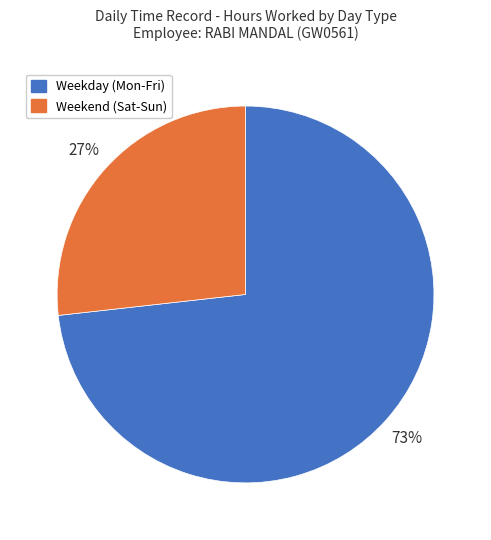

Does any single category account for the majority?

Yes